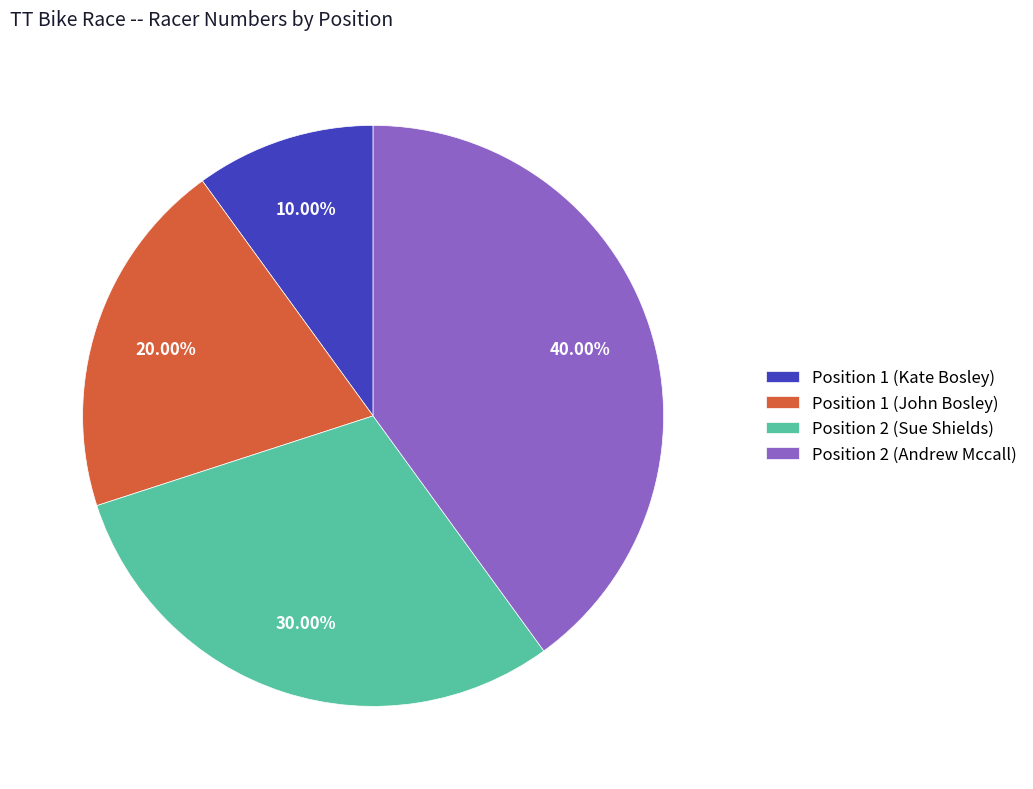

Count the number of slices in the pie.

4